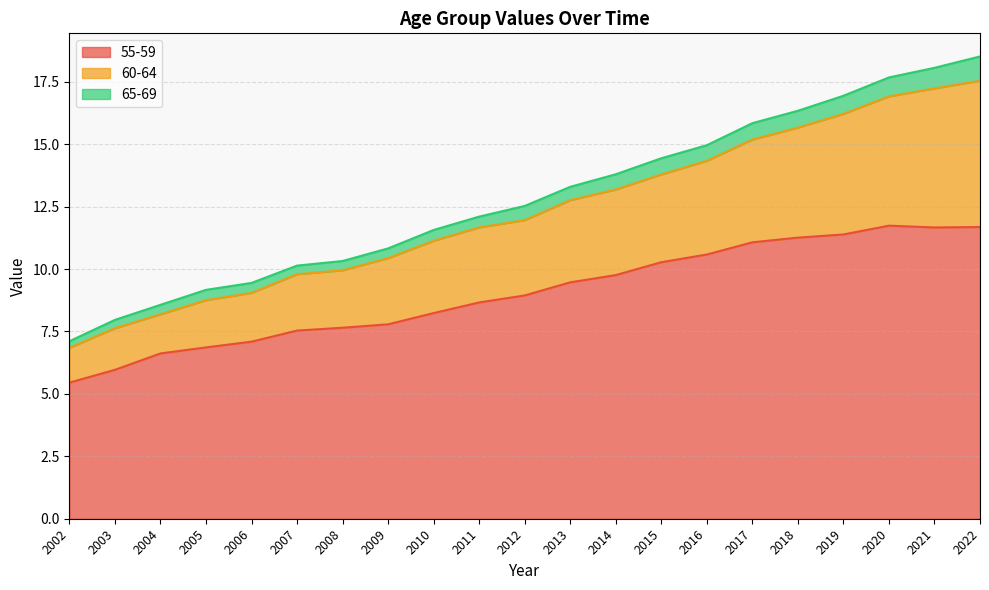

List the labels in order of 60-64 value, largest first.

2022, 2021, 2020, 2019, 2018, 2017, 2016, 2015, 2014, 2013, 2012, 2011, 2010, 2009, 2008, 2007, 2006, 2005, 2004, 2003, 2002